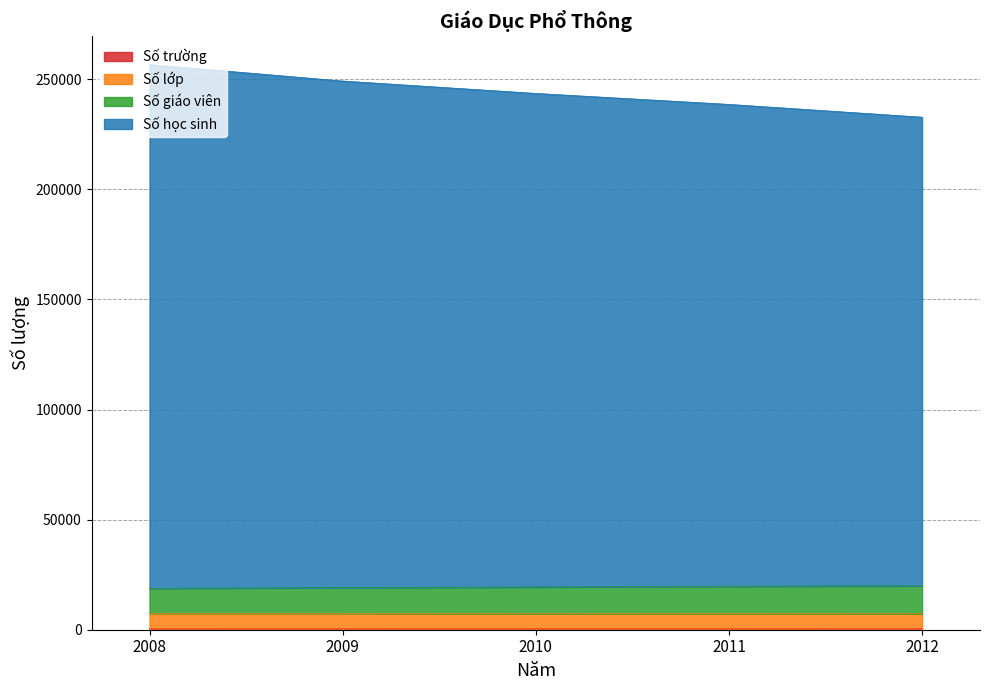

Where is Số giáo viên nearest to the value 244712?

2010